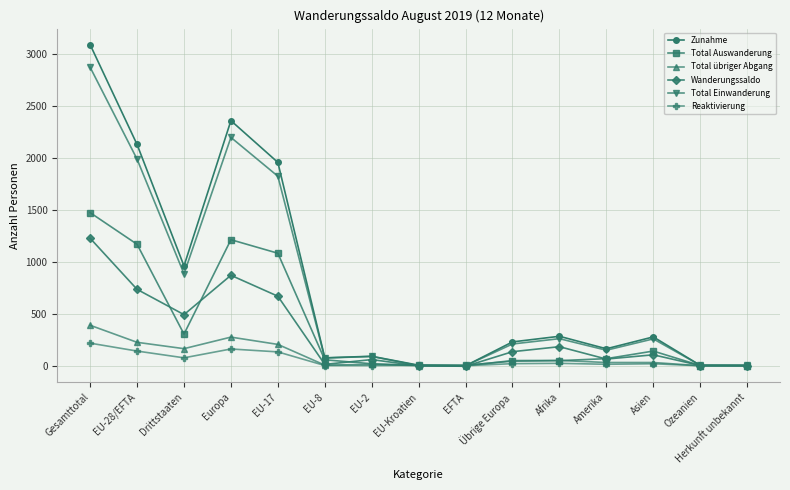

What is the label of the 10th point from the right?

EU-8